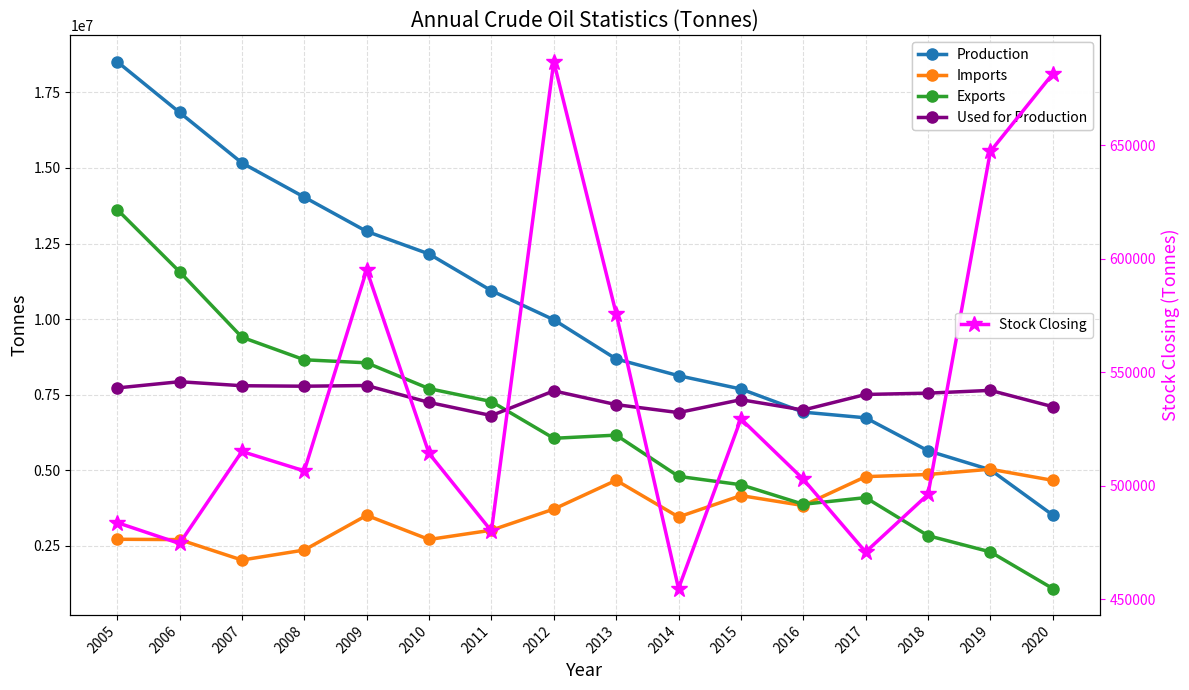

What is the value of the Imports point at the 13th from the left?

4790769